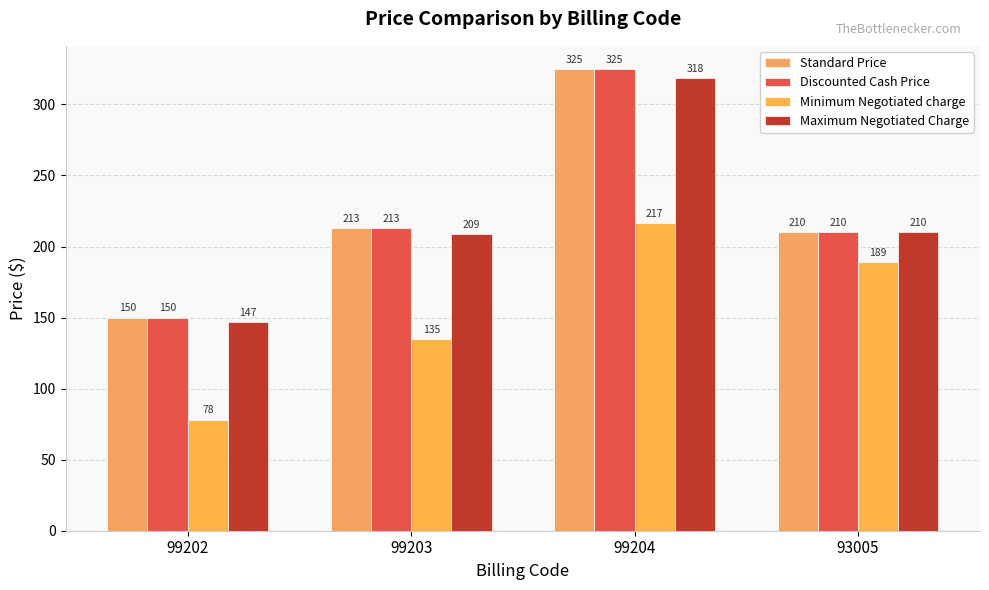

Are the bars horizontal?

No